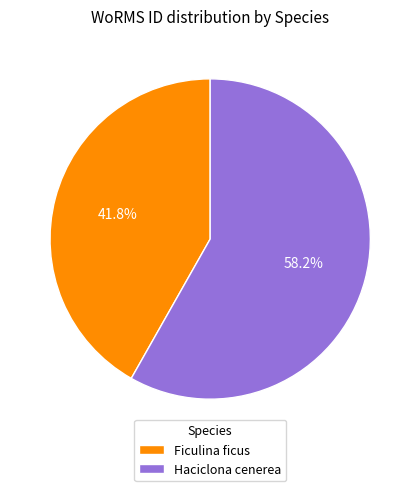

Rank the categories by value from lowest to highest.

Ficulina ficus, Haciclona cenerea